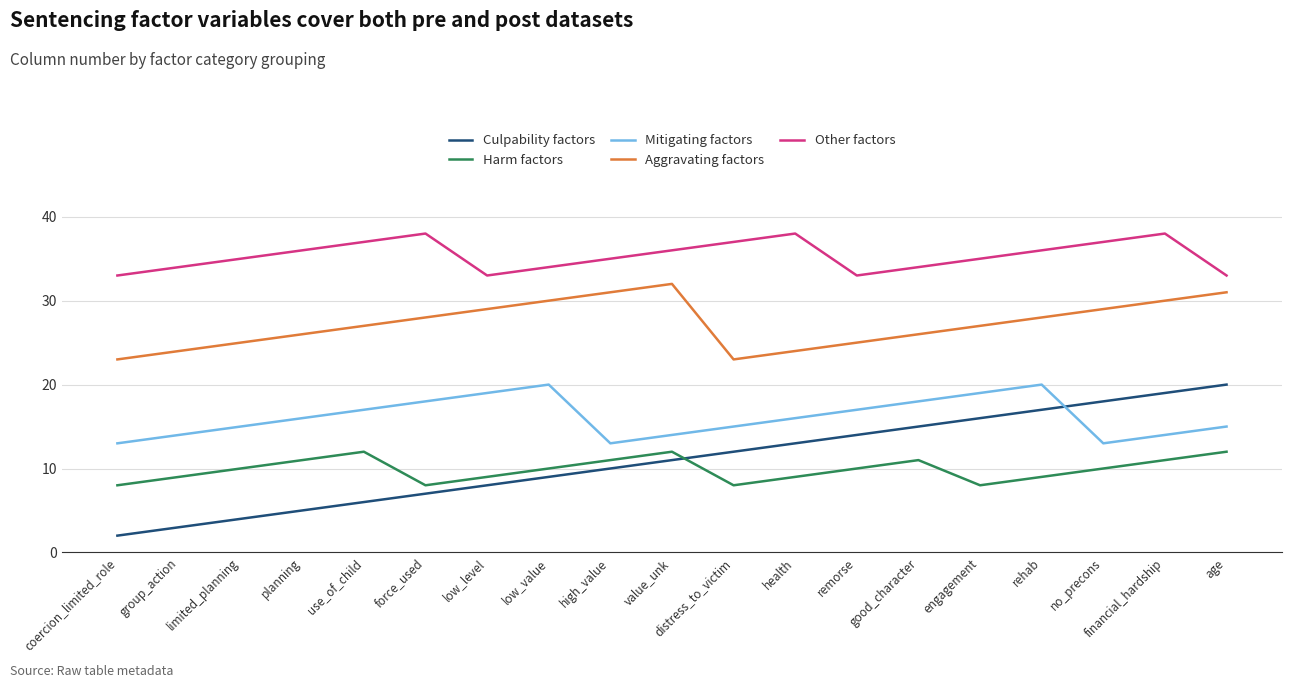

At which label does Culpability factors reach its minimum?

coercion_limited_role